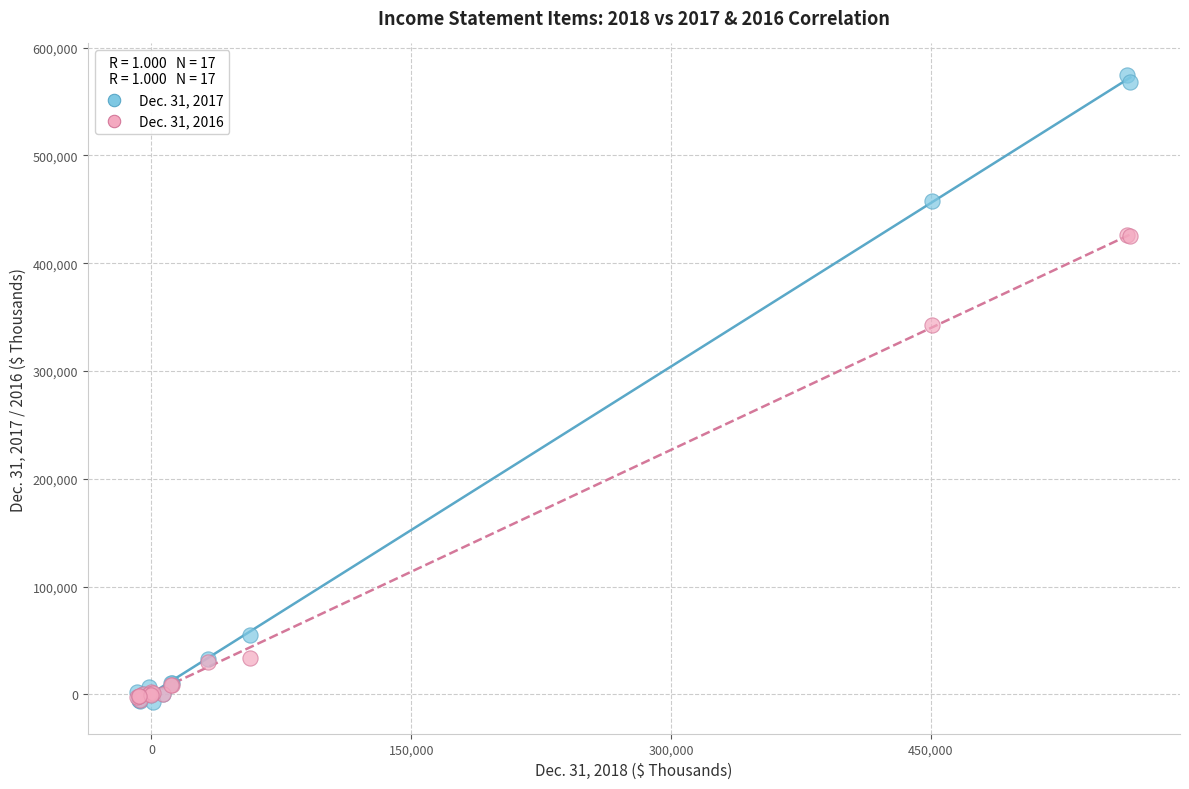

Across all series, what Y value is closest to 284025?

342932